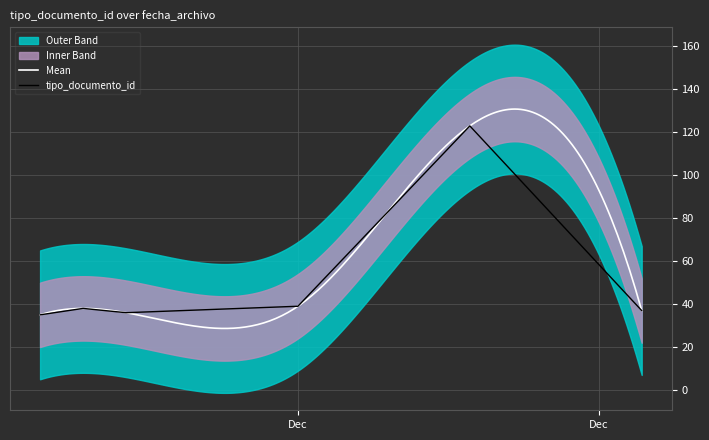

What is the lowest value of the tipo_documento_id series?

35